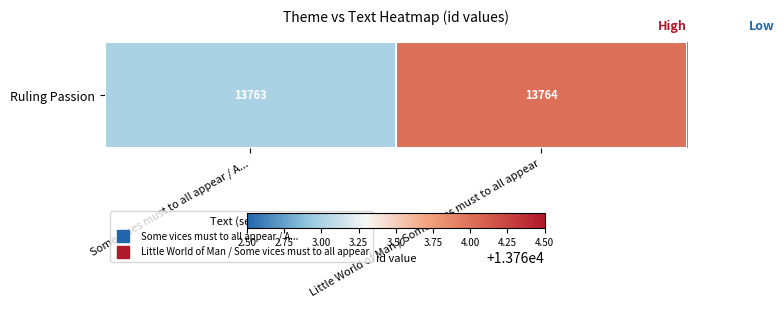

Reading left to right, list all the values displayed in this chart.

13763	13764